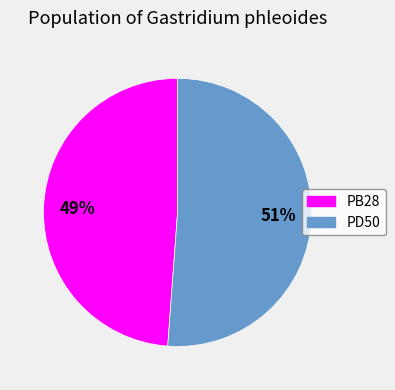

How many slices are in this pie chart?

2